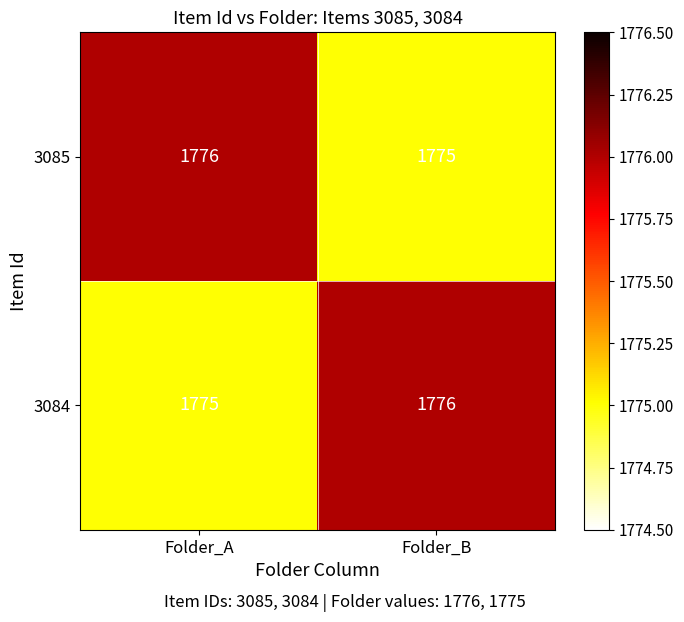

What is the smallest value displayed?

1775